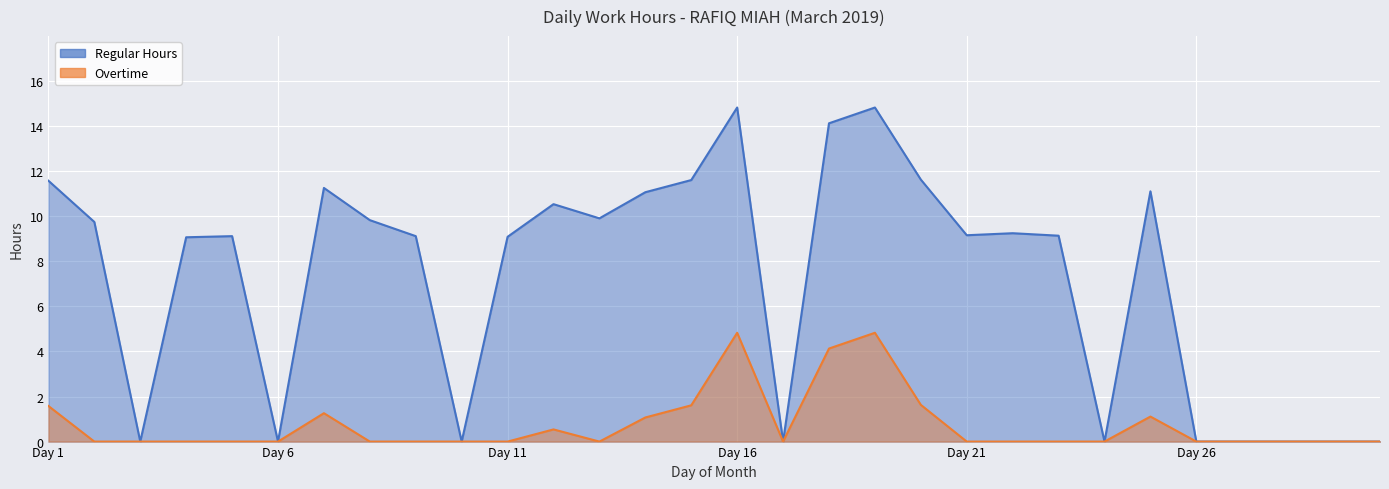

Which has a higher value, Day 16 or Day 27?

Day 16